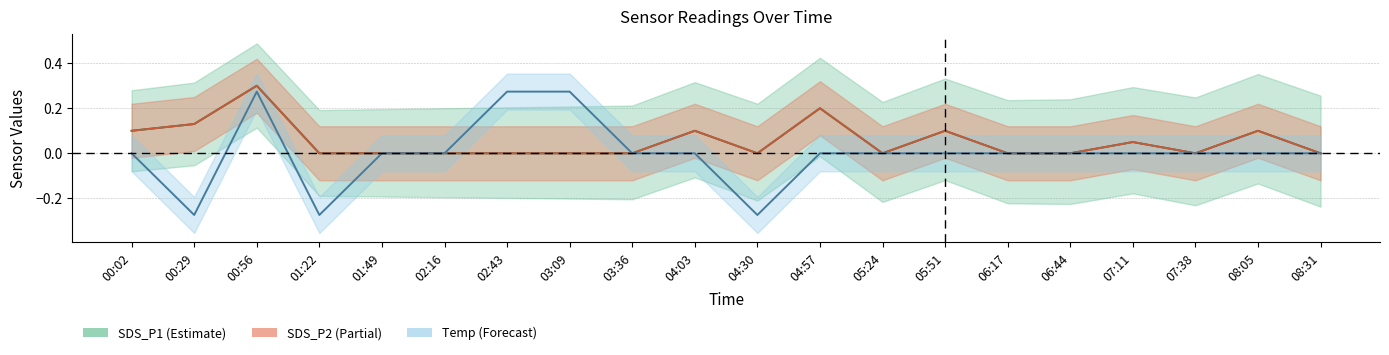

Is the value of Temp mid at 04:57 greater than the value of SDS_P1 mid at 07:11?

No